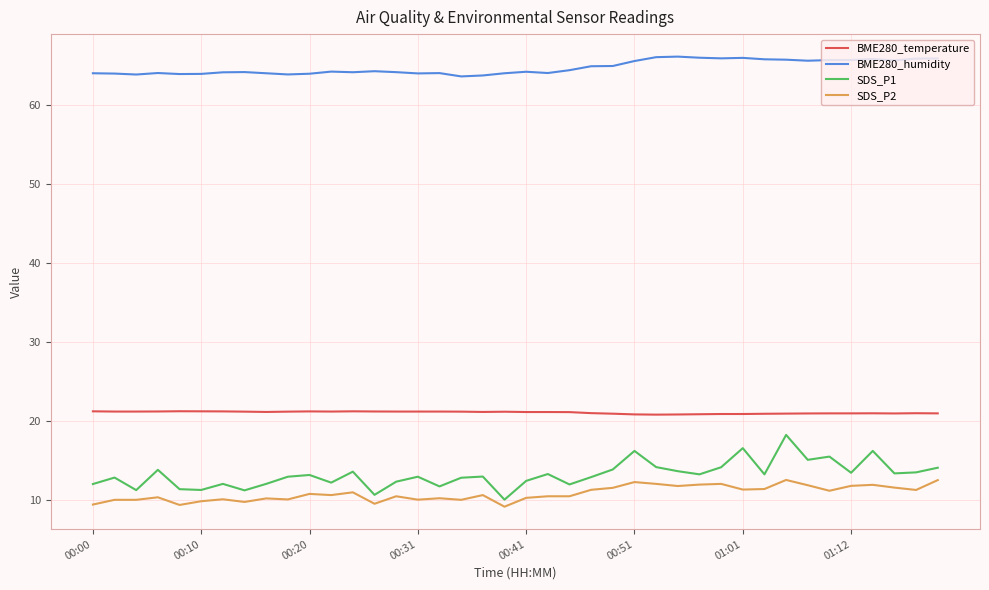

What is the greatest value displayed?

66.2